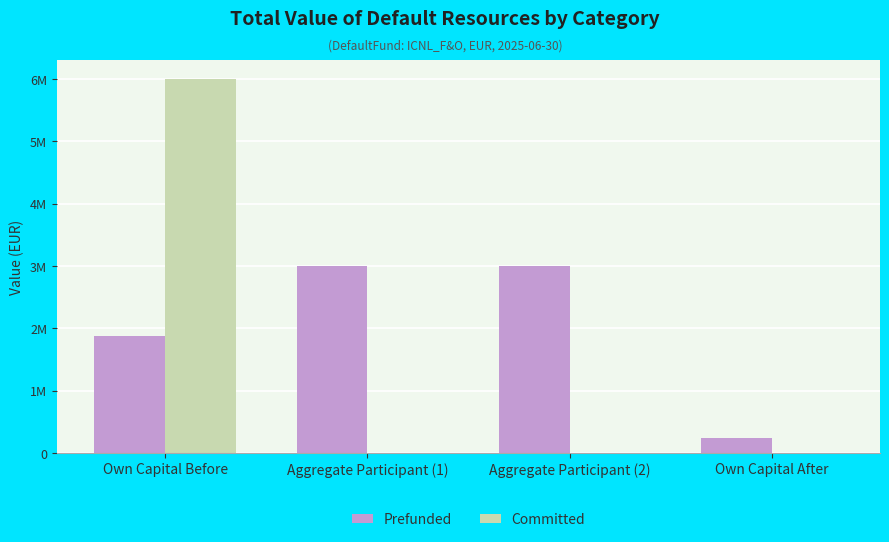

The value of Committed at Aggregate Participant (1) is -2628220. True or false?

False